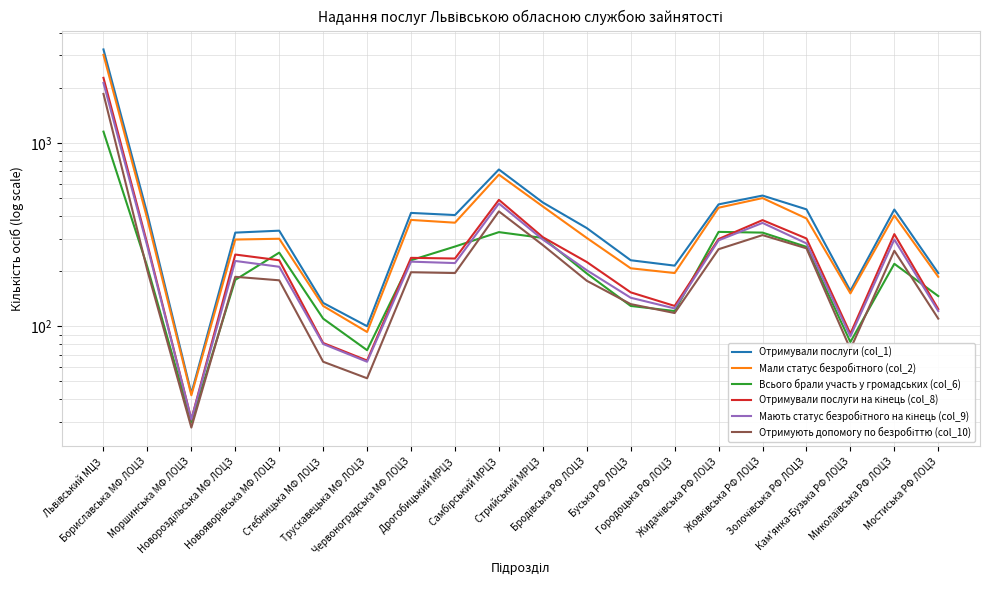

Between which two adjacent categories do Всього брали участь у громадських (col_6) and Мають статус безробітного на кінець (col_9) first intersect?

Новороздільська МФ ЛОЦЗ and Новояворівська МФ ЛОЦЗ